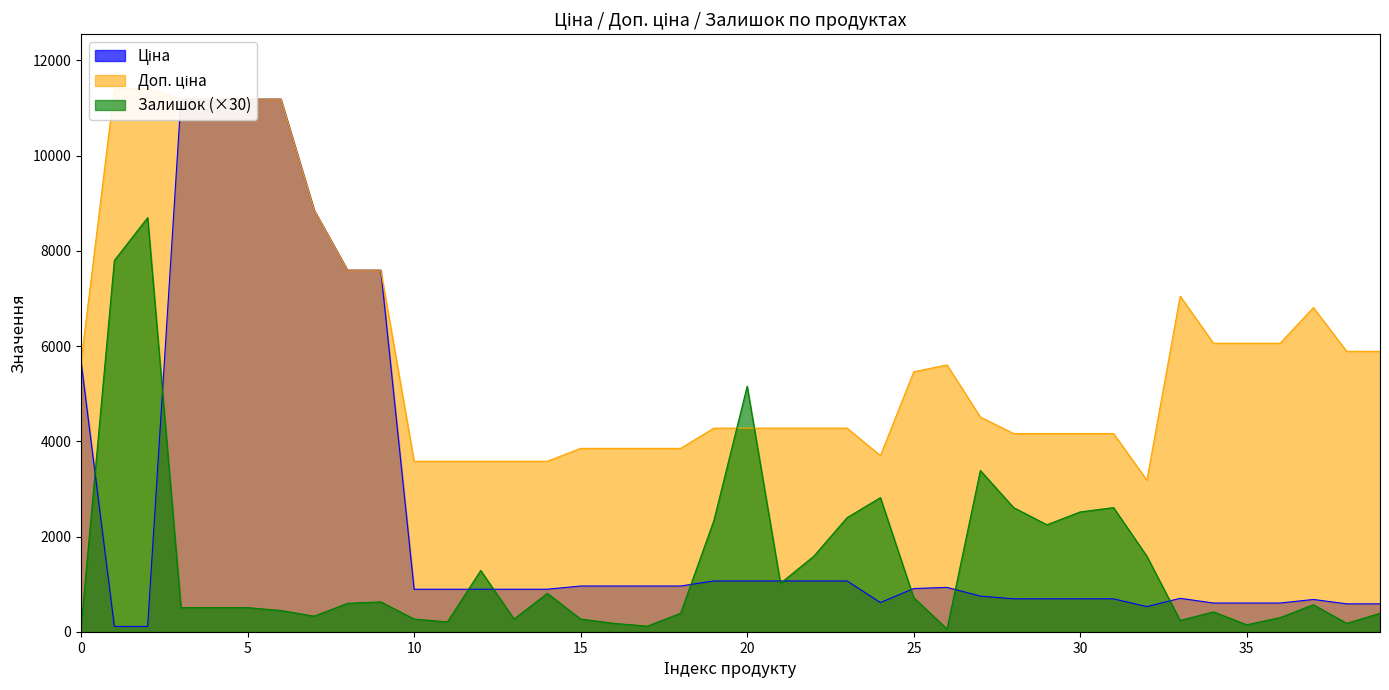

At which category does the chart reach its peak across all series?

5